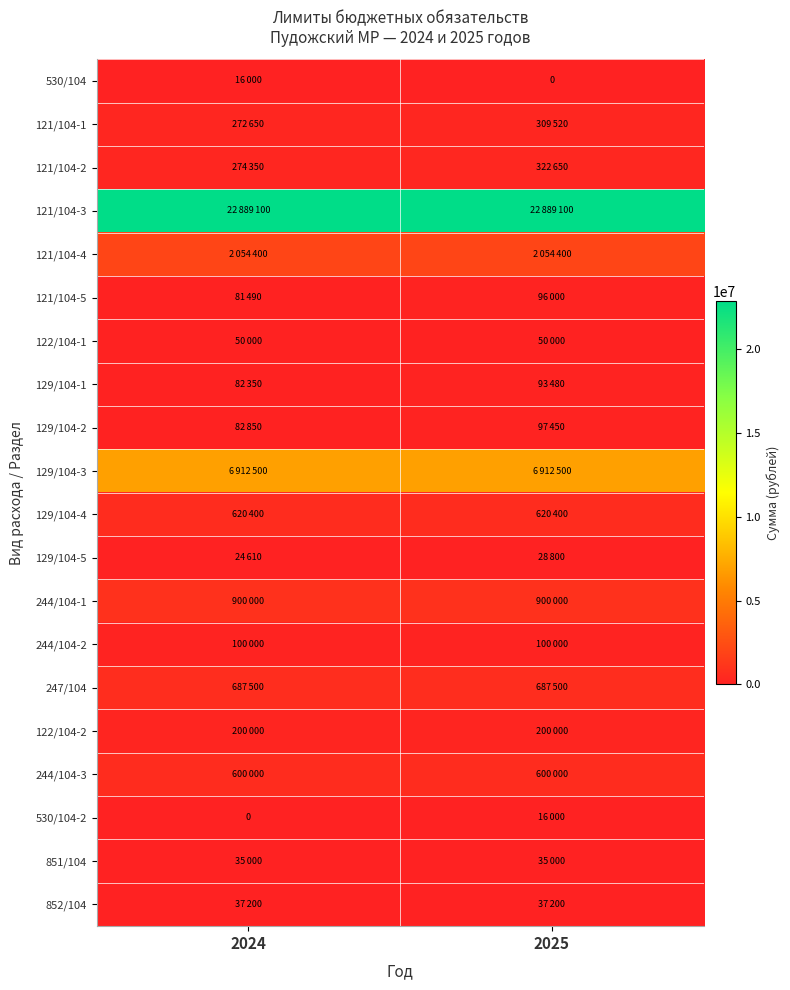

Which category has the highest value in the 129/104-5 series?

2025